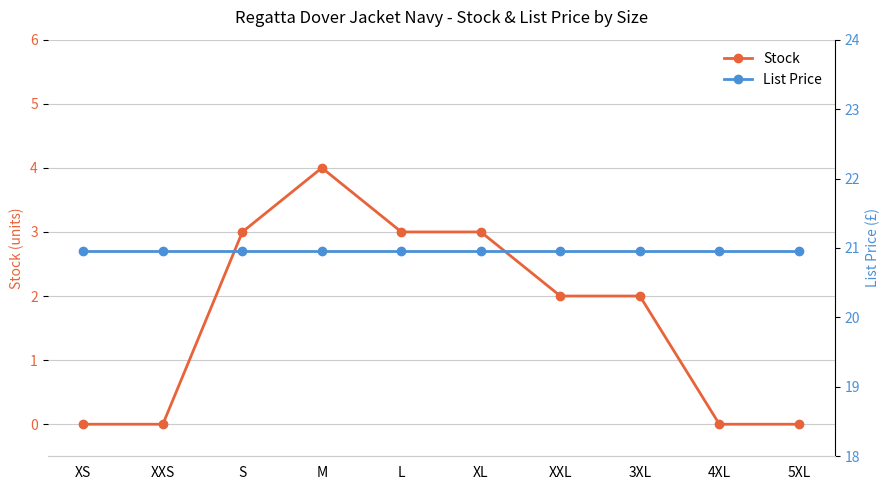

What is the sum of the List Price values at M and 3XL?

41.9